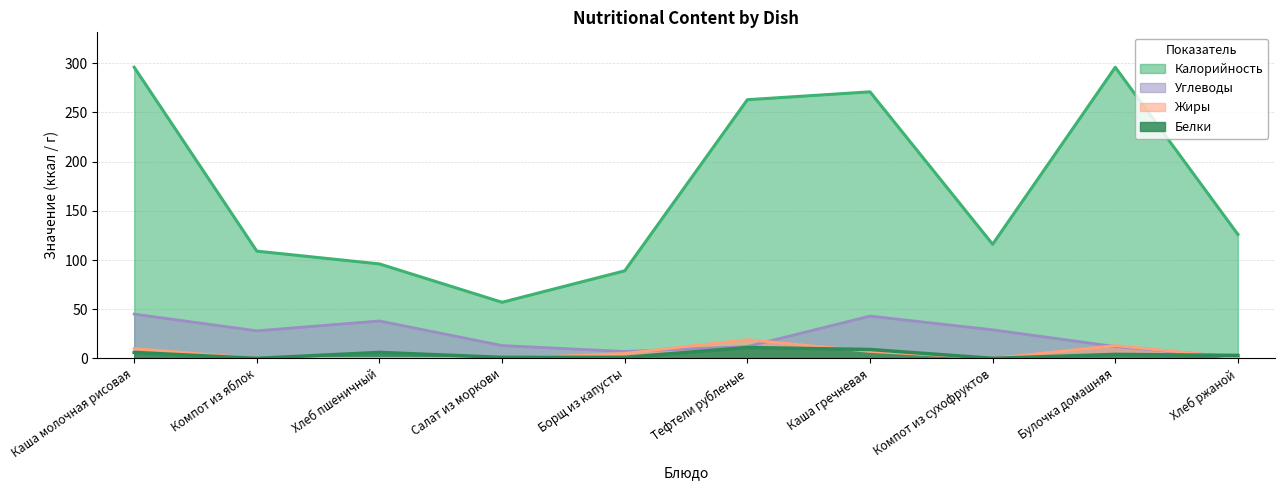

How many interior local valleys does the Углеводы series have?

2